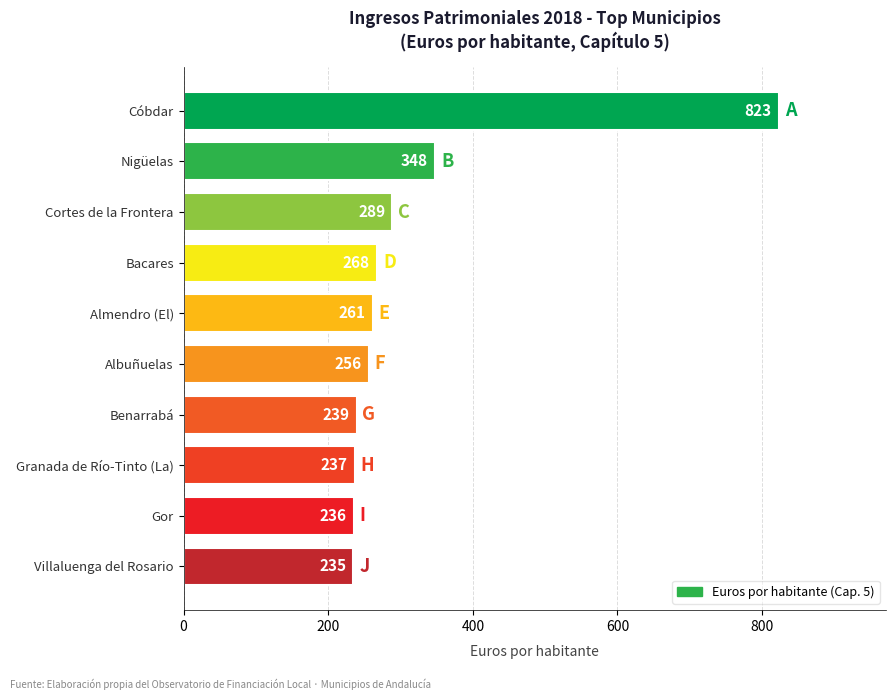

What is the label of the 10th bar from the bottom?

Cóbdar